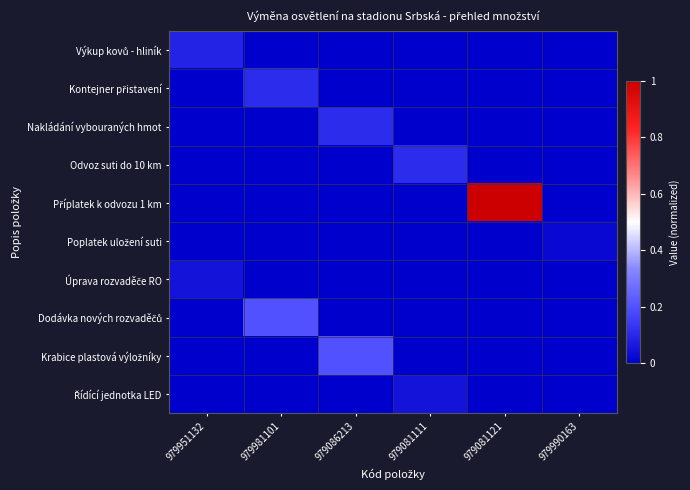

What is the maximum value shown in the chart?

1.0